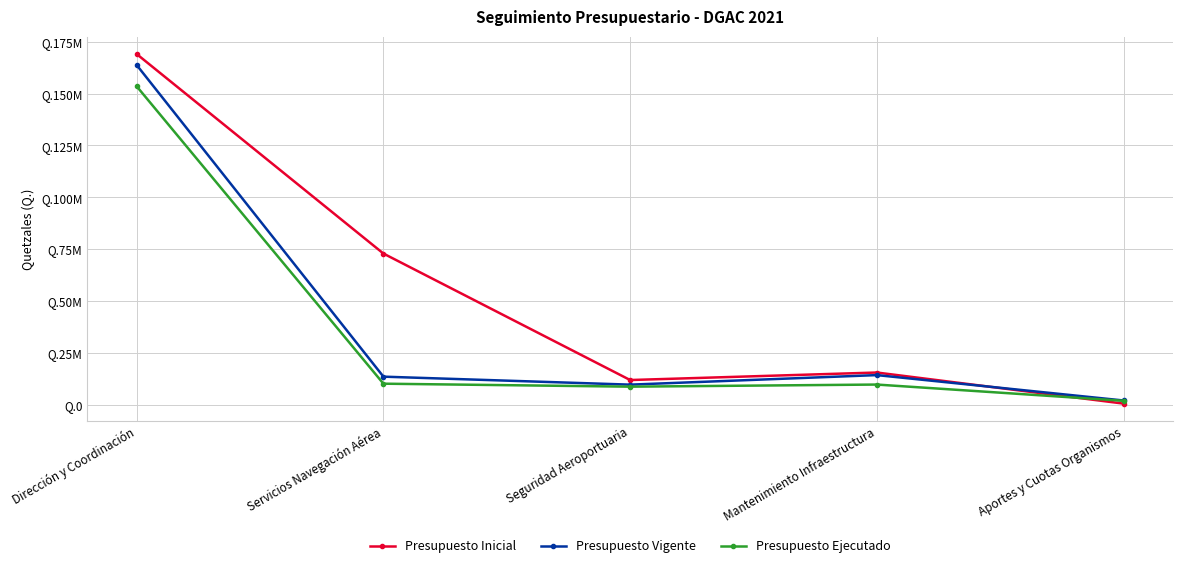

The Presupuesto Vigente series shows 21986208.7 at Mantenimiento Infraestructura. True or false?

False